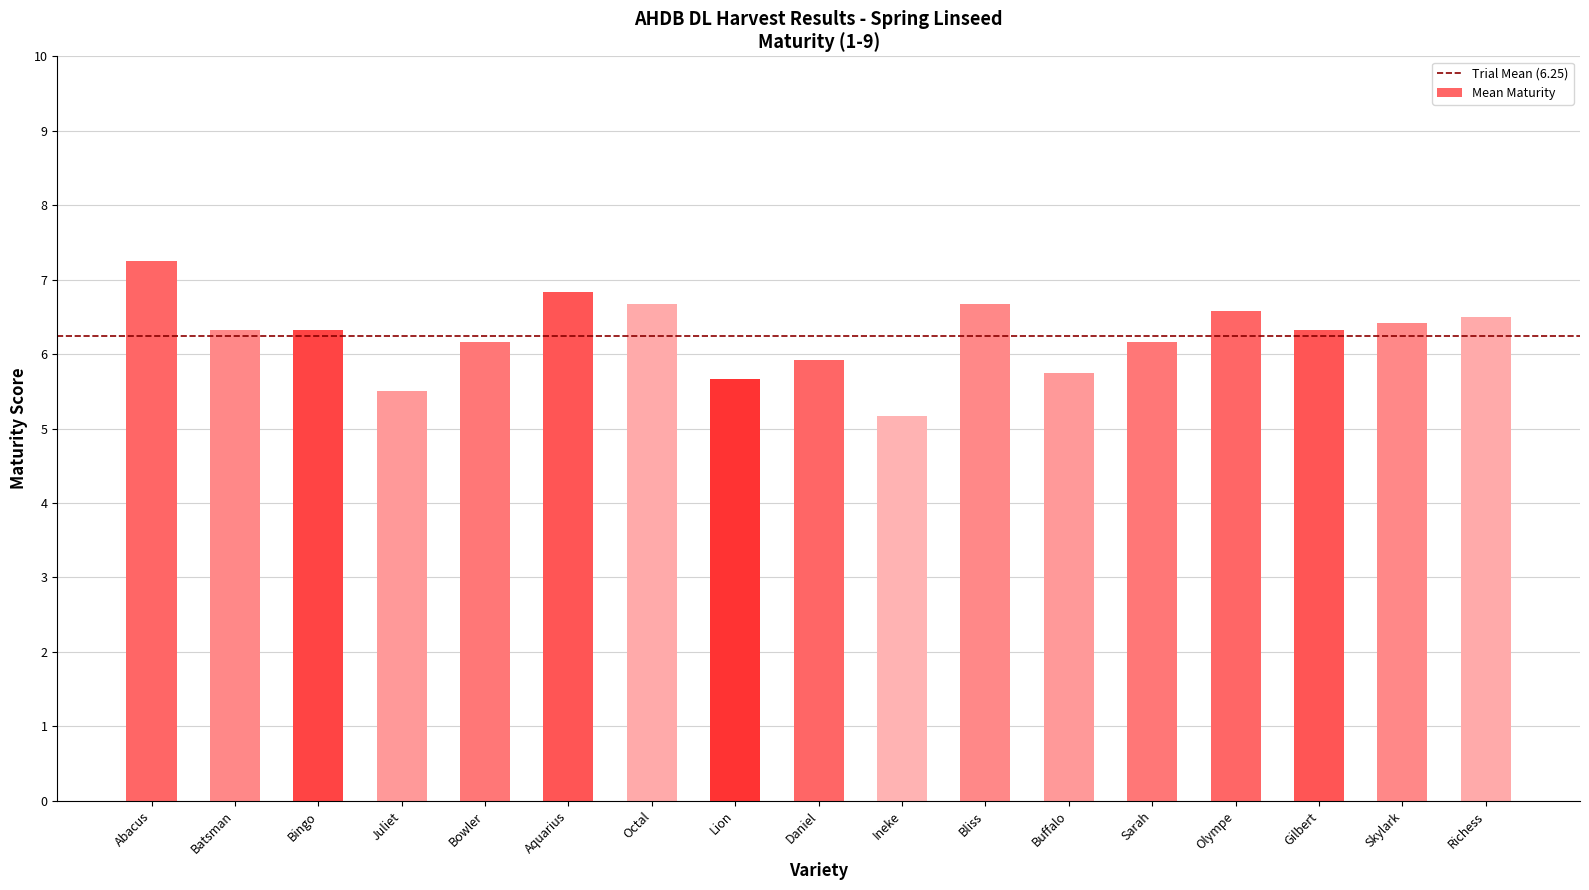

Read the value at Bingo.

6.3